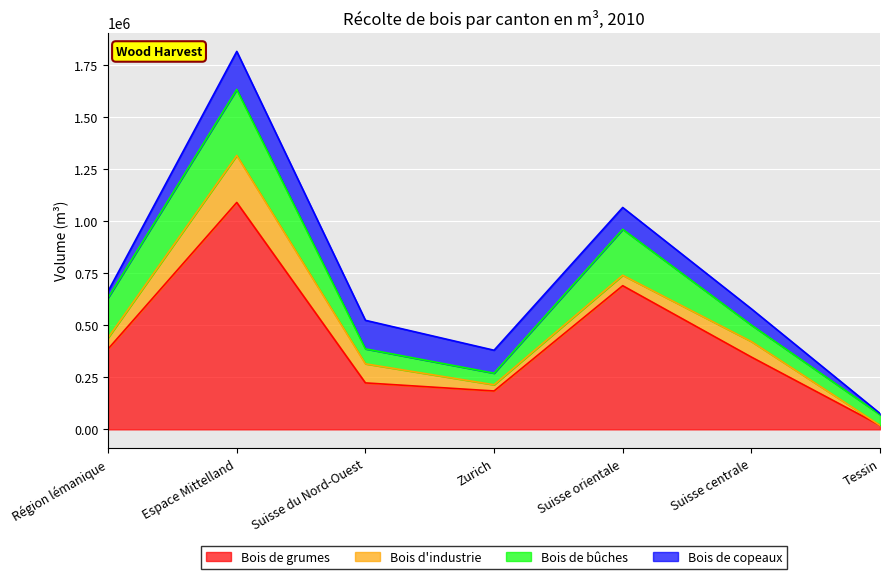

What is the total value across all series at Suisse orientale?

1066964